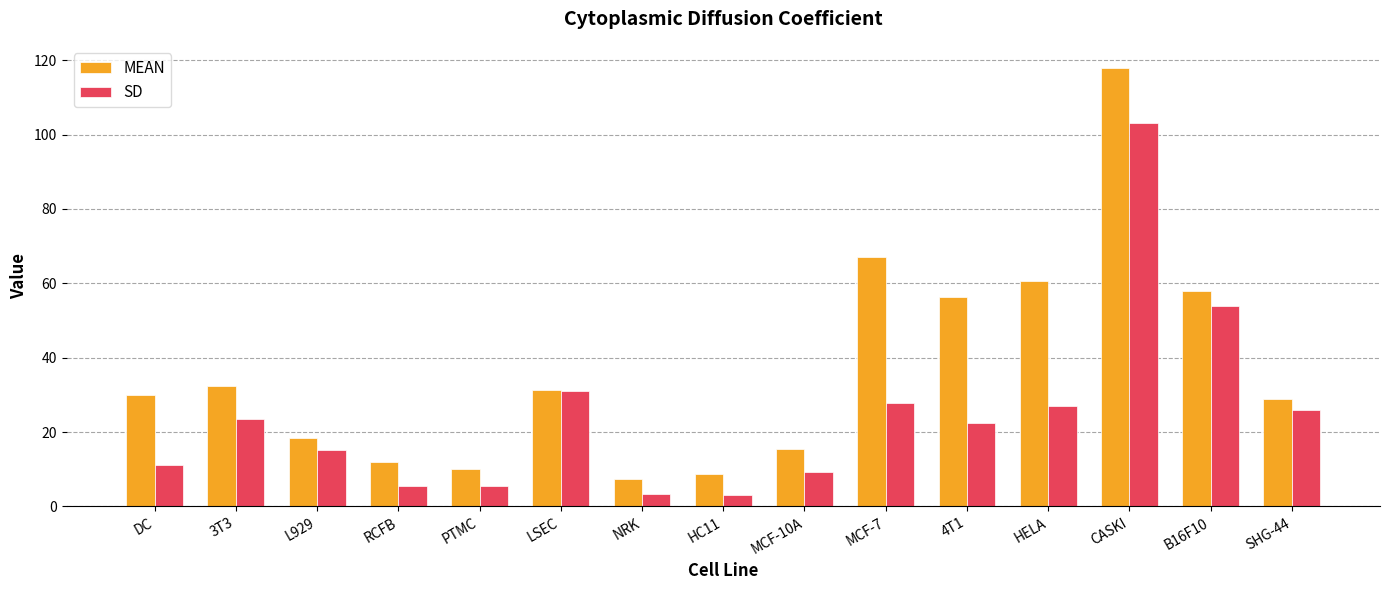

What position from the left is NRK?

7